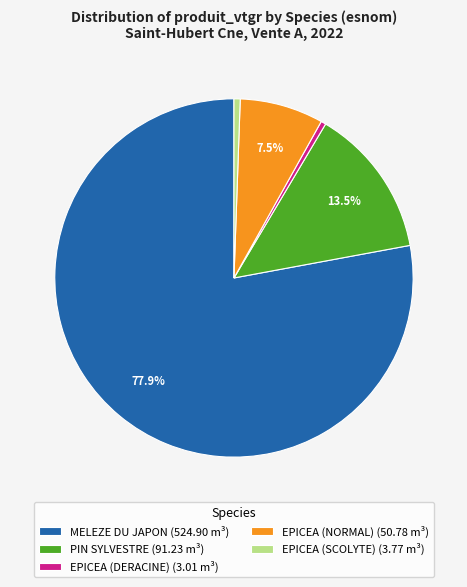

Does MELEZE DU JAPON (524.90 m³) account for over 50% of the chart?

Yes